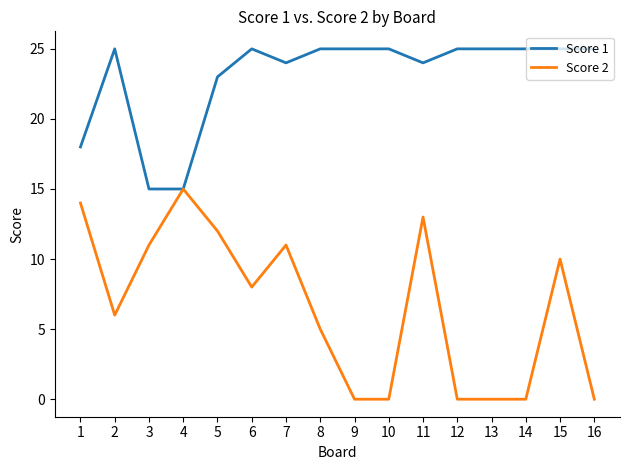

Count the number of categories in the chart.

16